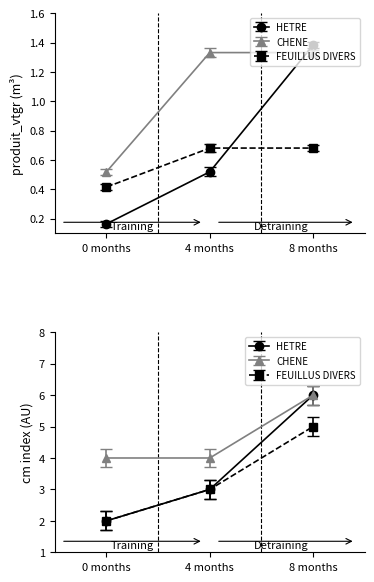

What is the difference between the cm_values values at 4 and 2?

2.0